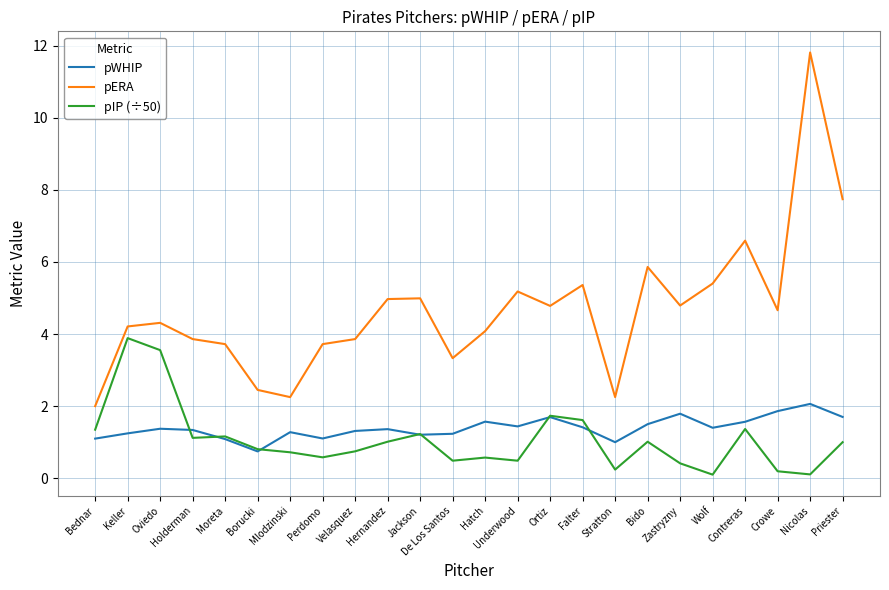

In pIP (÷50), how many points are lower than both neighbors (excluding endpoints)?

7